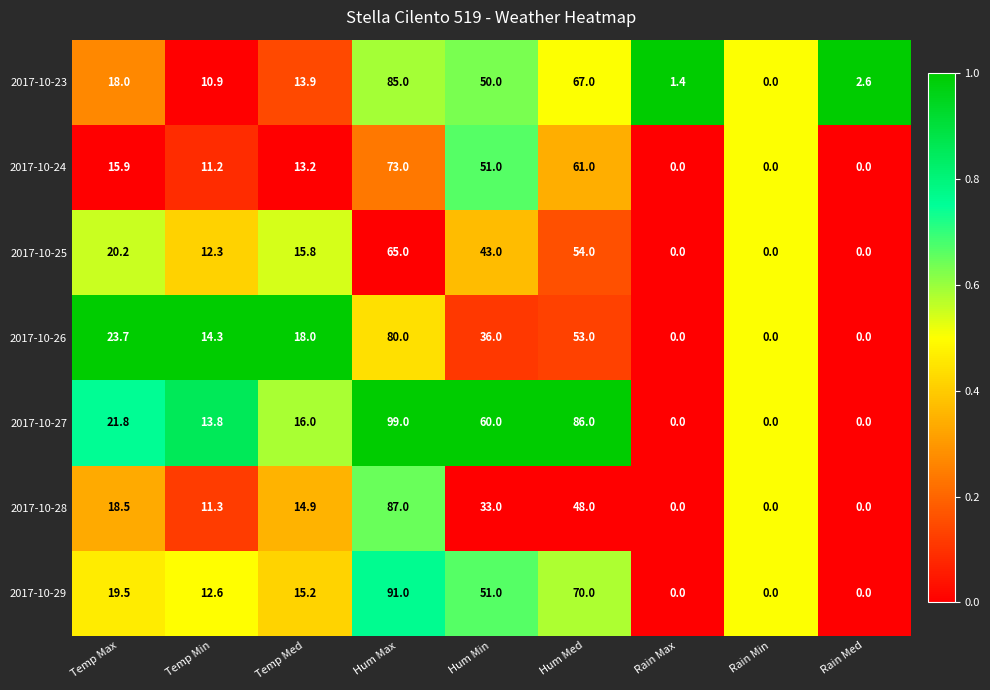

What is the greatest value displayed?

99.0